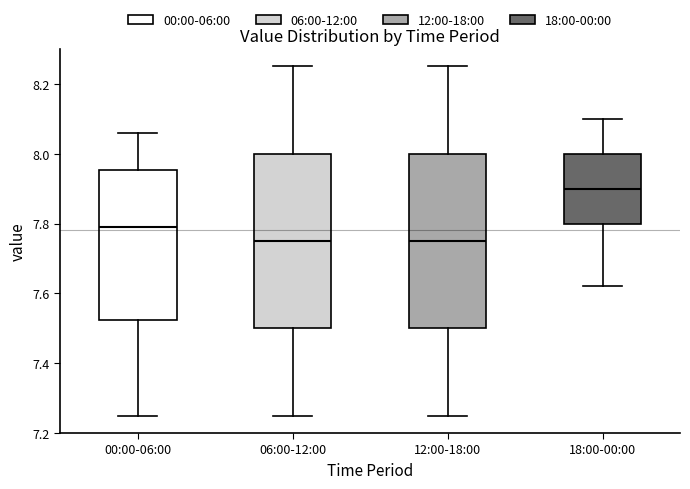

Which box has the highest median line?

18:00-00:00